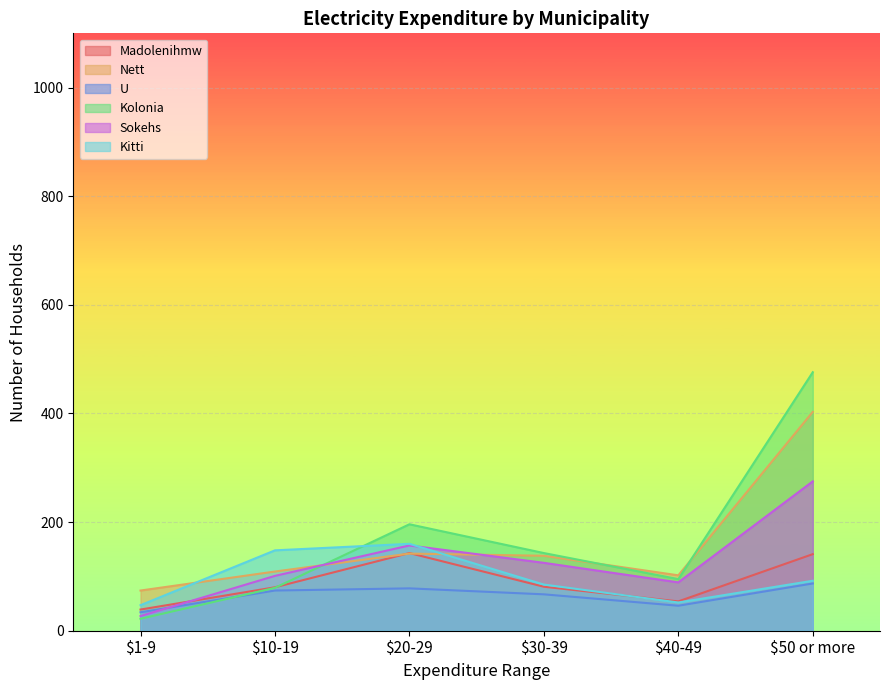

What is the smallest value displayed?

22